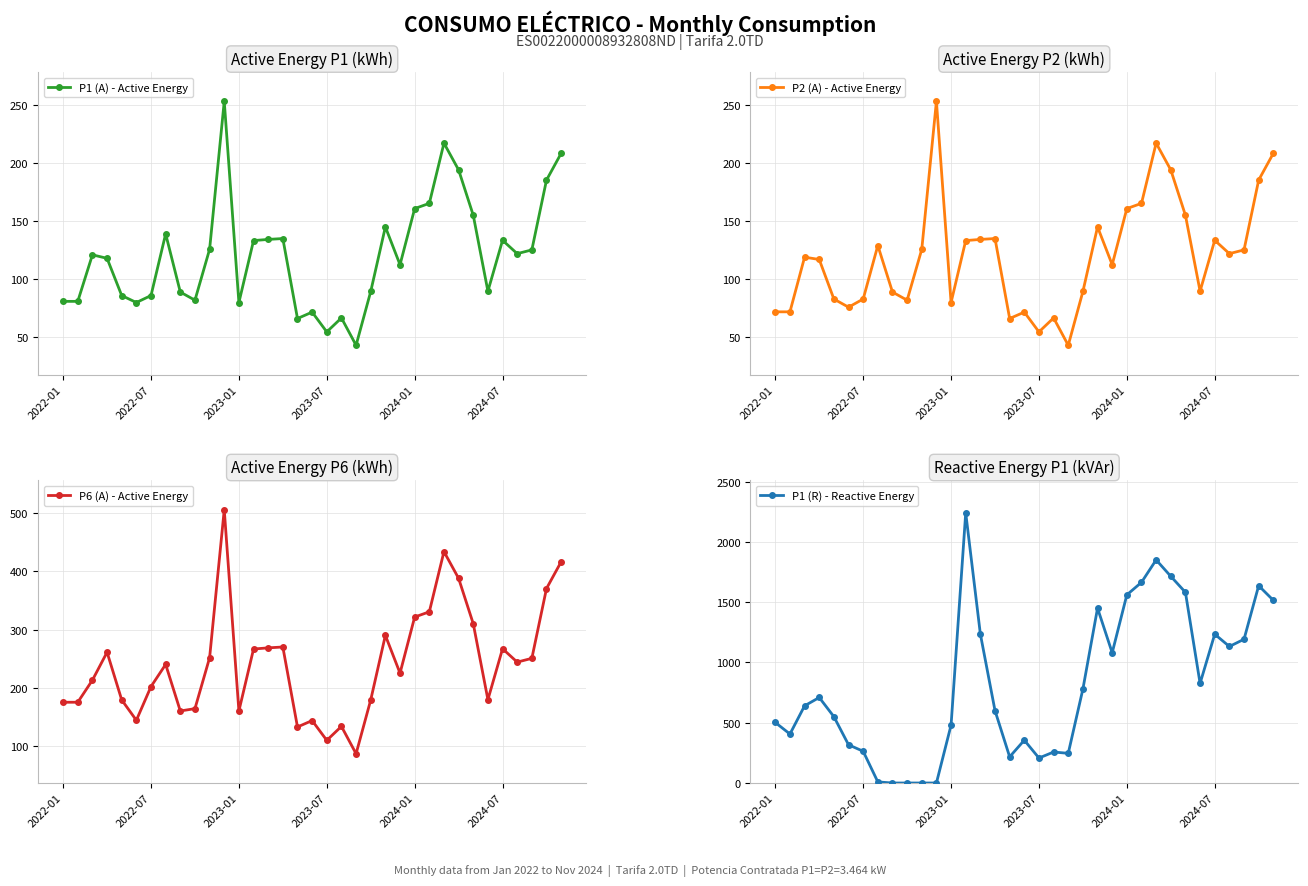

True or false: P1 (A) - Active Energy has more than 2 interior local peaks.

True